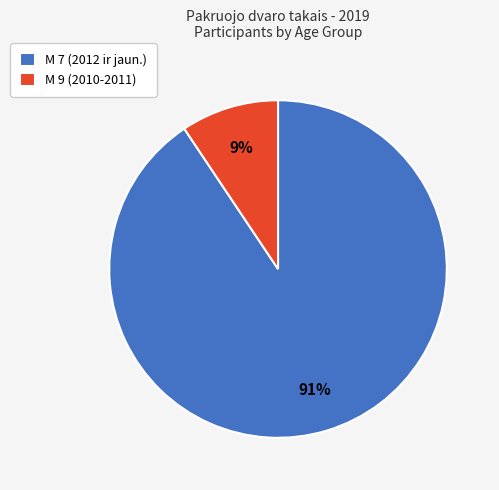

Between M 9 (2010-2011) and M 7 (2012 ir jaun.), which is larger?

M 7 (2012 ir jaun.)